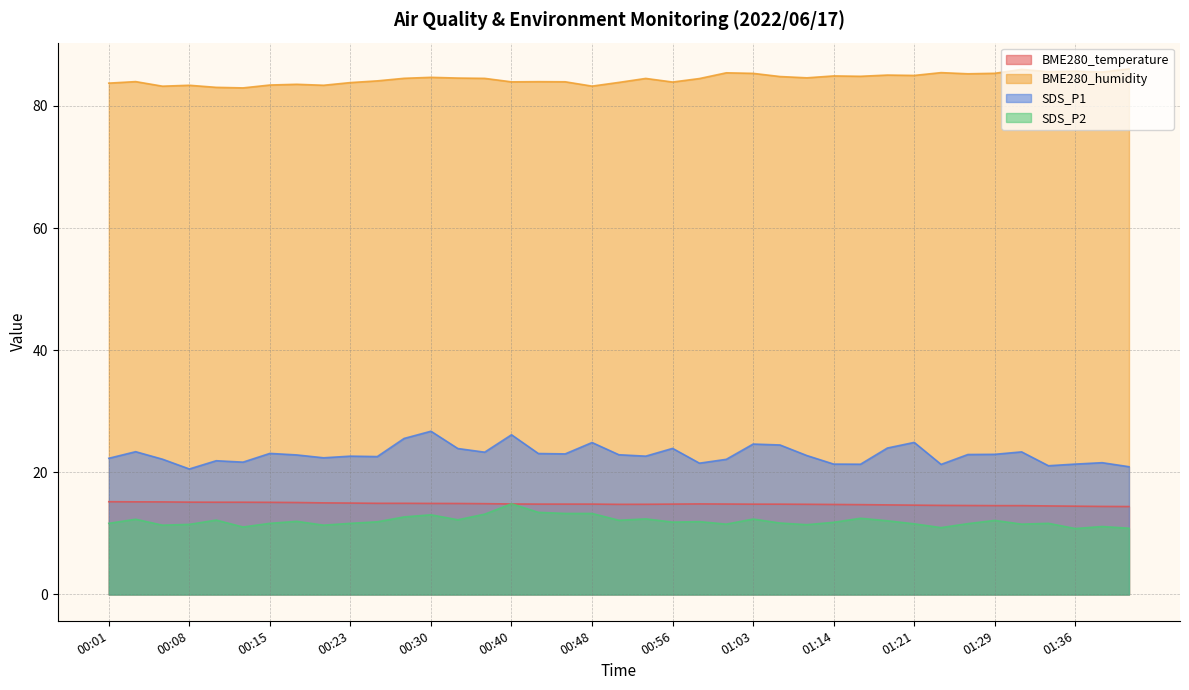

How many data points does each series have?

39